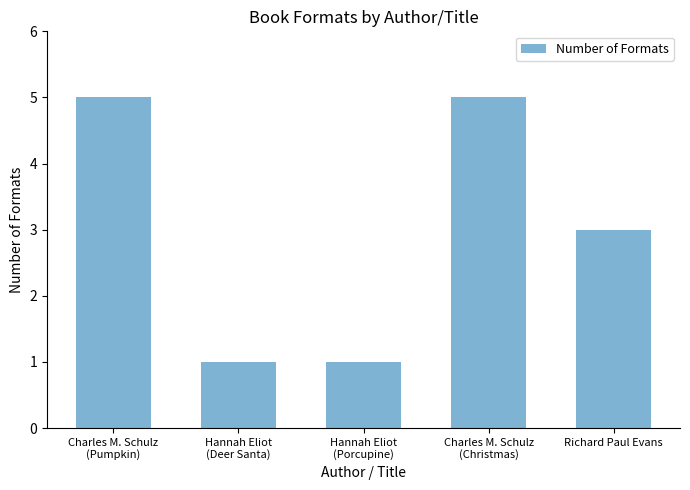

What is the difference between the second highest and second lowest values?

4